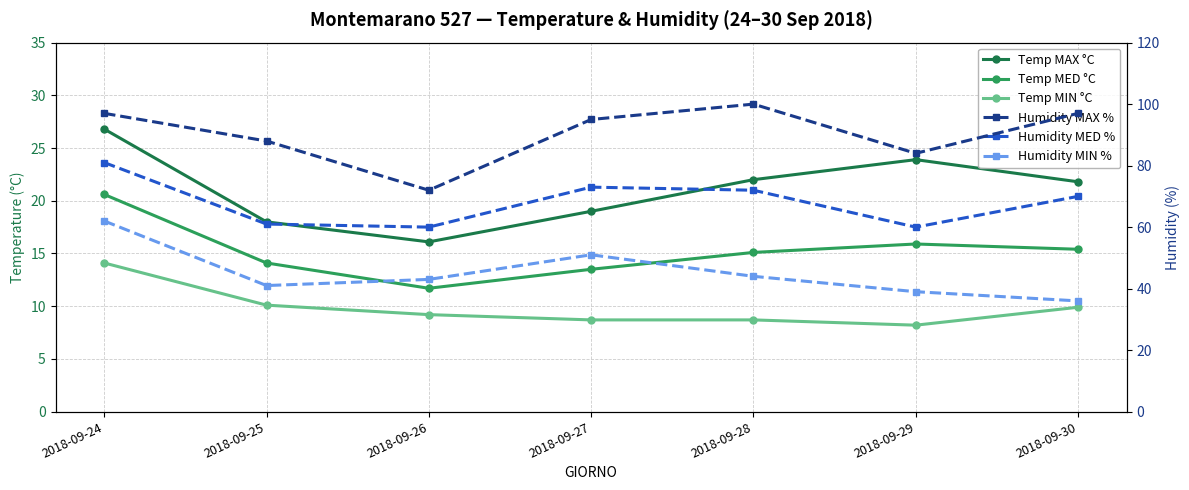

Does the chart display data point markers on the line(s)?

Yes